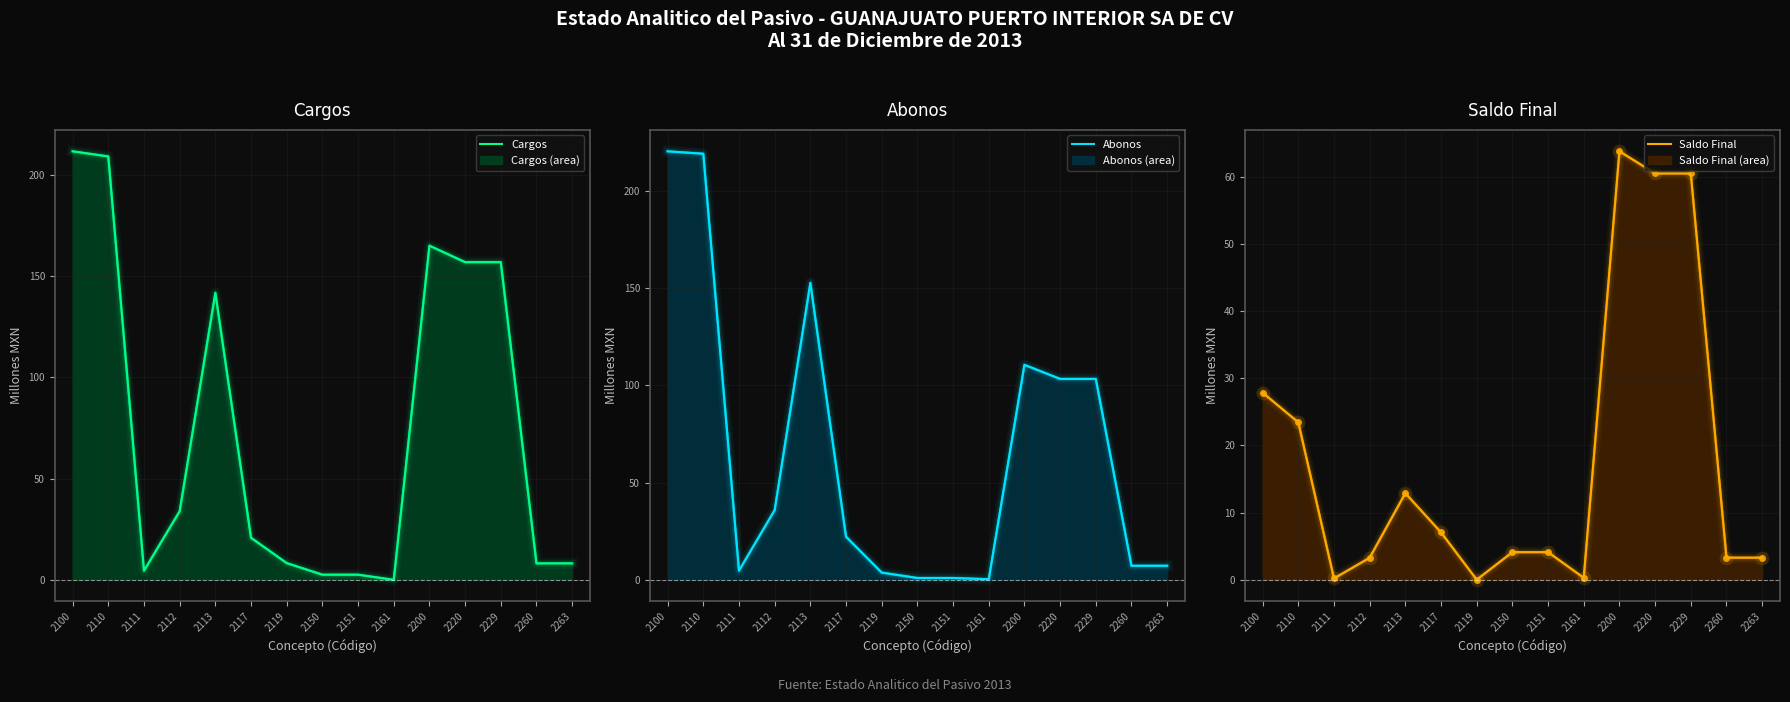

Reading left to right, list all the values displayed in this chart.

Cargos: 2100=211.7	2110=209.2	2111=4.5	2112=33.9	2113=141.8	2117=20.8	2119=8.3	2150=2.5	2151=2.5	2161=0.0	2200=165.1	2220=157.0	2229=157.0	2260=8.1	2263=8.1
Abonos: 2100=220.4	2110=219.2	2111=4.7	2112=35.8	2113=152.7	2117=22.2	2119=3.7	2150=0.9	2151=0.9	2161=0.3	2200=110.6	2220=103.3	2229=103.3	2260=7.2	2263=7.2
Saldo Final: 2100=27.8	2110=23.4	2111=0.2	2112=3.3	2113=12.9	2117=7.0	2119=0.0	2150=4.1	2151=4.1	2161=0.3	2200=63.7	2220=60.5	2229=60.5	2260=3.3	2263=3.3